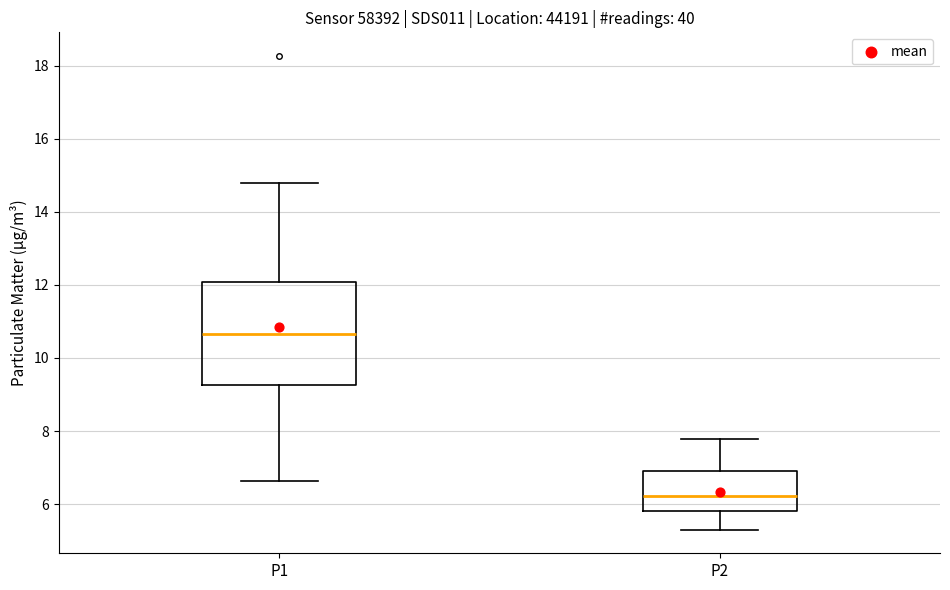

Which box's median line is the highest?

P1